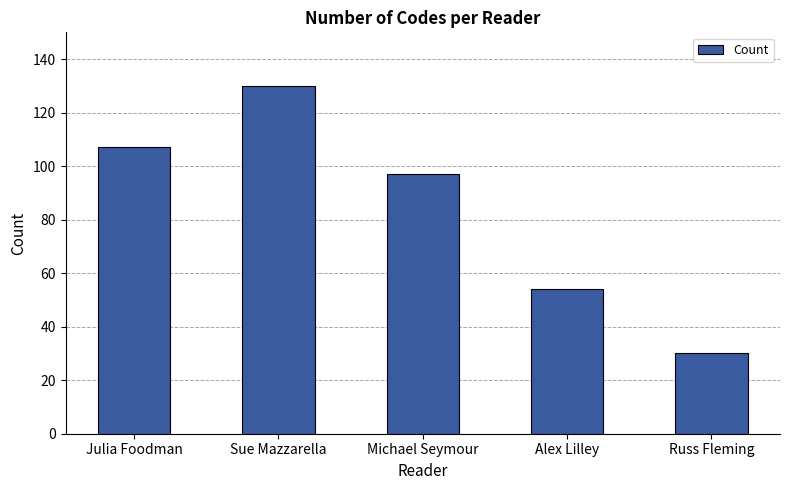

What is the label of the 1st bar from the right?

Russ Fleming